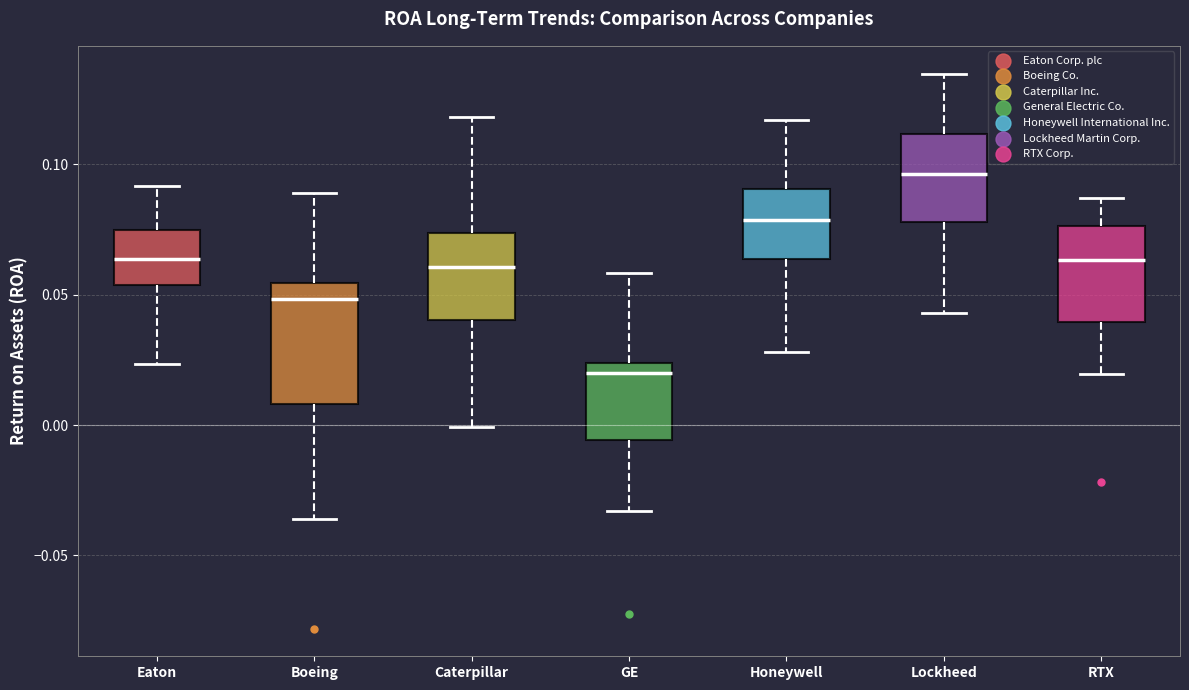

Reading left to right, transcribe this box plot: for each box, give where its median line is, the range the box spans, and where its two whiskers end, as read against the y-axis. The values are not printed on the chart, so give them approximately, as read against the axis.

Eaton: median 0.065, box 0.055 to 0.075, whiskers 0.025 to 0.090
Boeing: median 0.050, box 0.010 to 0.055, whiskers -0.035 to 0.090
Caterpillar: median 0.060, box 0.040 to 0.075, whiskers 0.000 to 0.120
GE: median 0.020, box -0.005 to 0.025, whiskers -0.035 to 0.060
Honeywell: median 0.080, box 0.065 to 0.090, whiskers 0.030 to 0.115
Lockheed: median 0.095, box 0.080 to 0.110, whiskers 0.045 to 0.135
RTX: median 0.065, box 0.040 to 0.075, whiskers 0.020 to 0.085